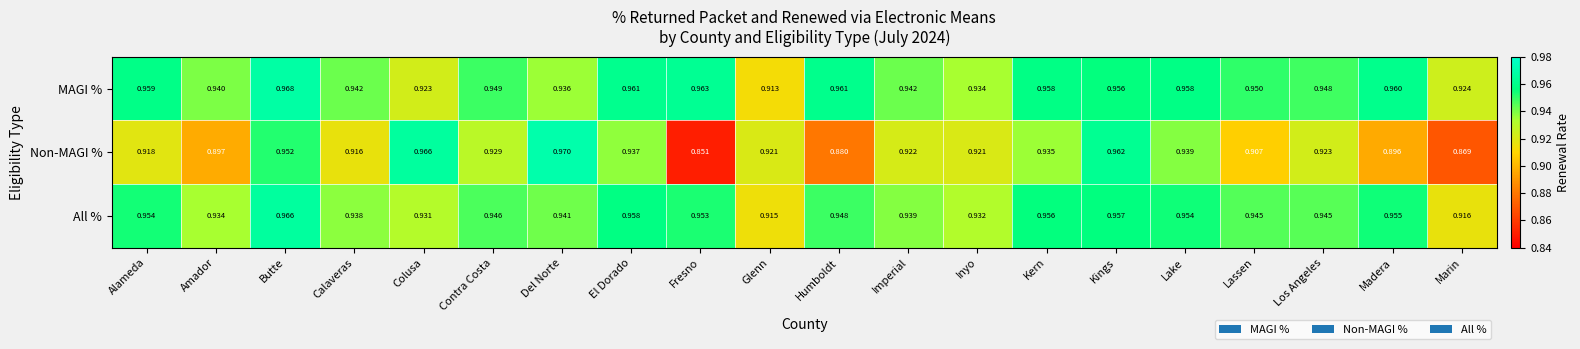

Rank the series at El Dorado from lowest to highest value.

Non-MAGI %, All %, MAGI %